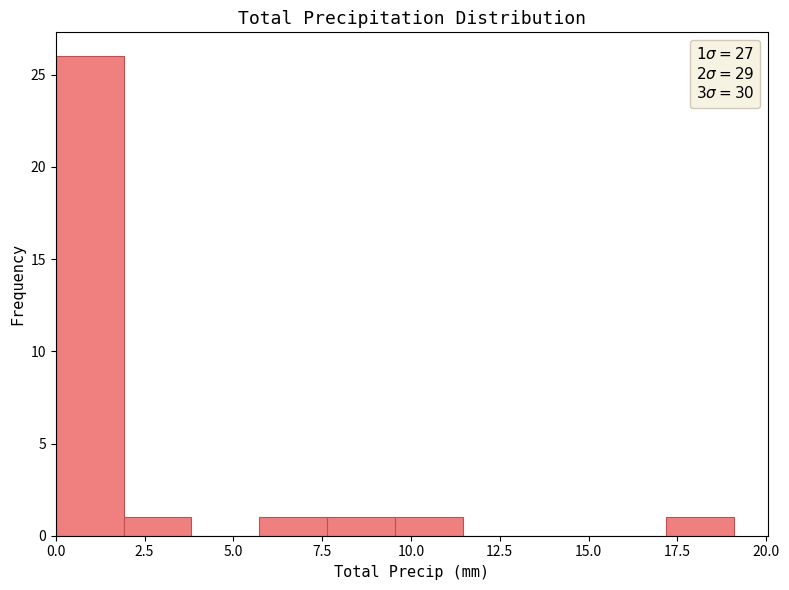

Read against the x-axis, roughly where is the centre of the tallest bar?

1.0